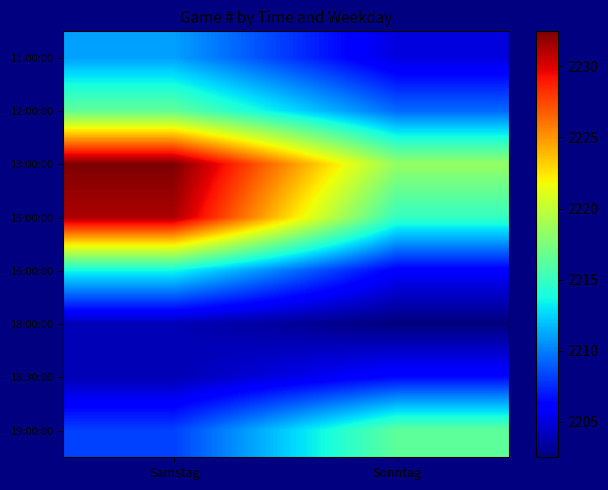

What is the spread (max minus min) of values at Samstag?

28.5